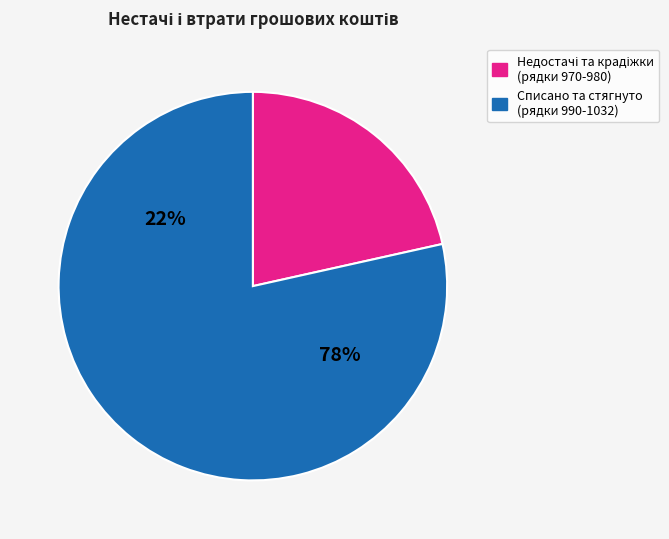

Is it true that 981 is 1% of the pie?

False